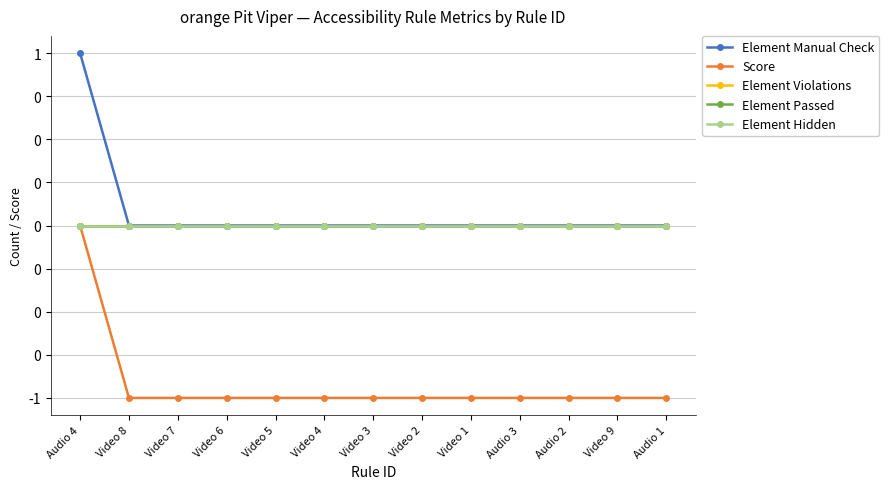

Is this an area chart (filled region under the line)?

No